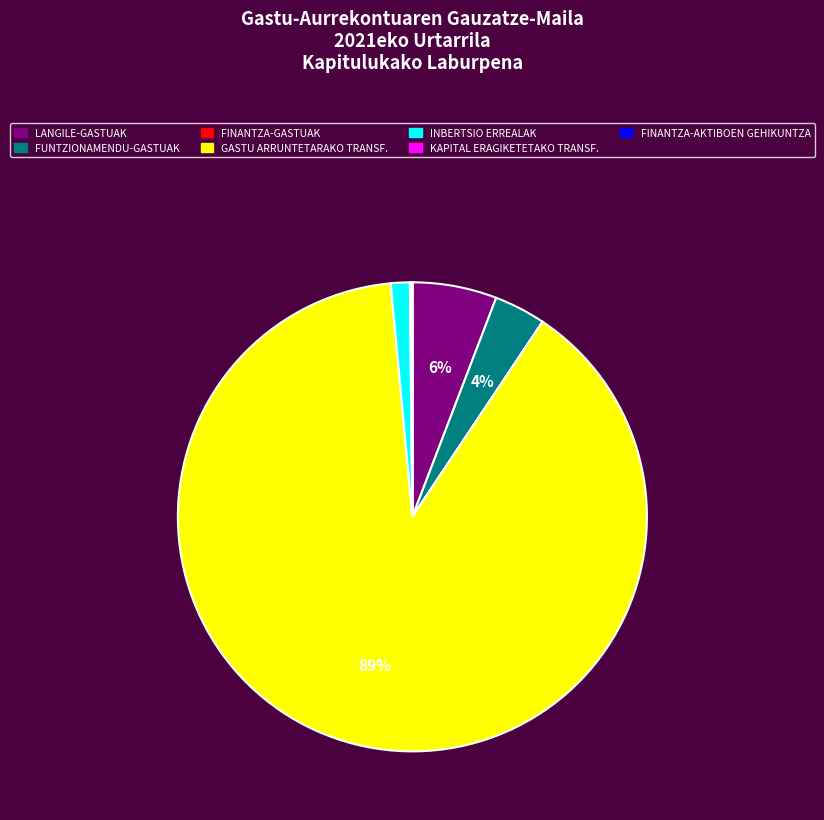

To the nearest percent, what is the difference between the largest and smallest slice percentages?

89%